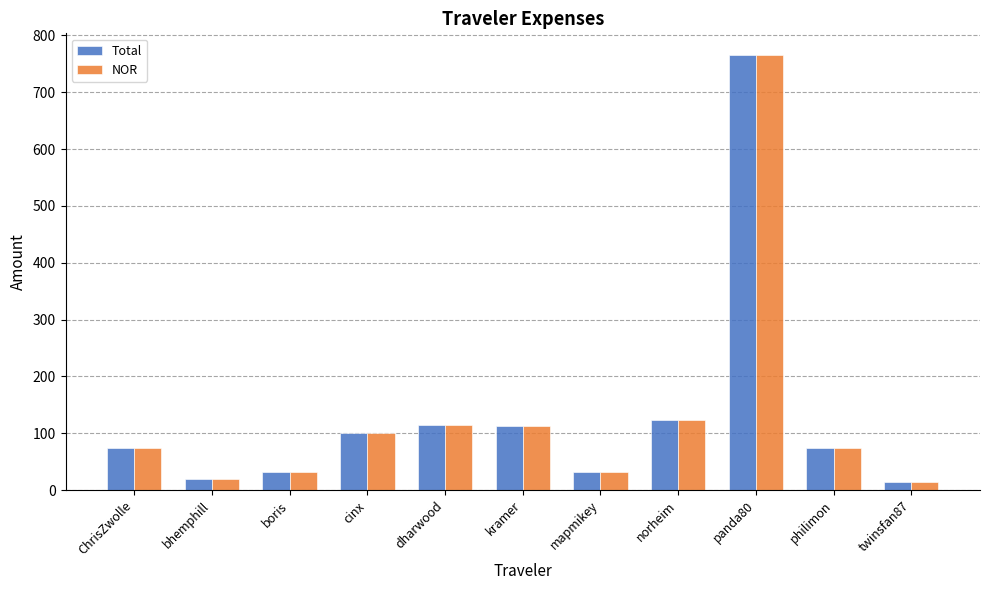

The Total series shows 112.8 at kramer. True or false?

True